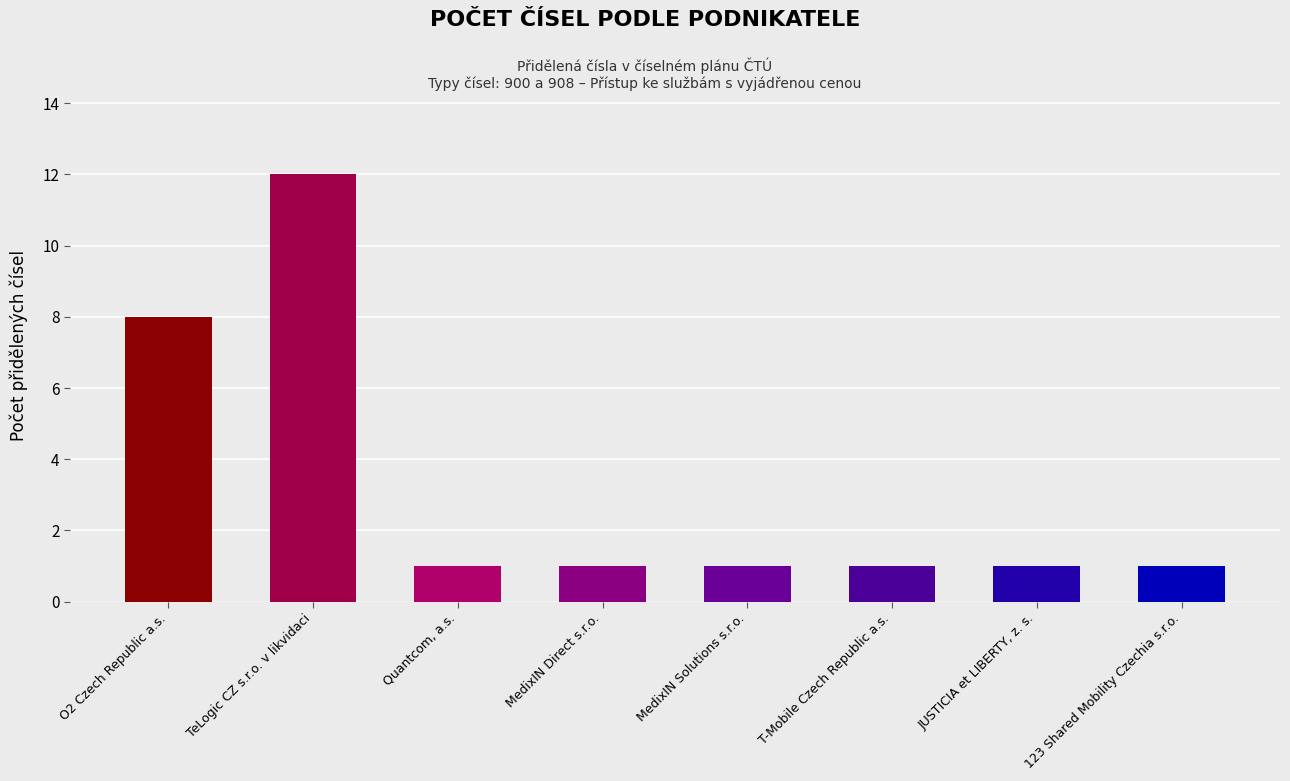

Count the number of data series in this chart.

1